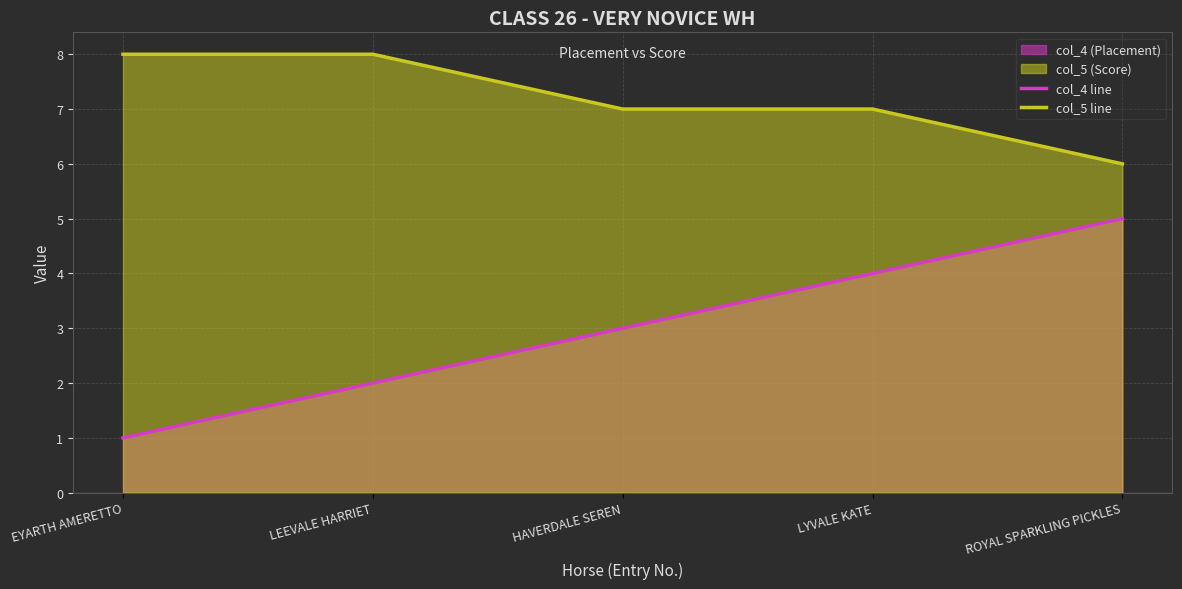

Which series has the largest total across all categories?

col_5 line